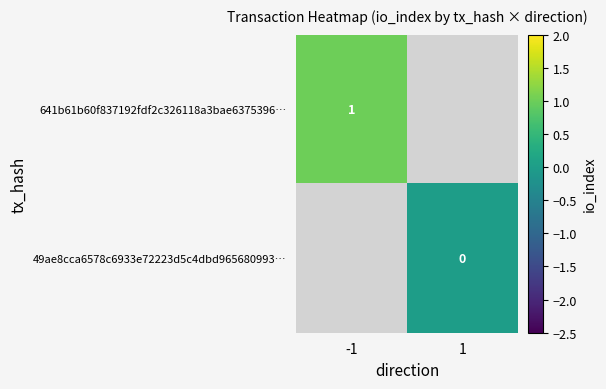

Is the value of 641b61b60f837192fdf2c326118a3bae6375396… at -1 greater than the value of 49ae8cca6578c6933e72223d5c4dbd965680993… at 1?

Yes